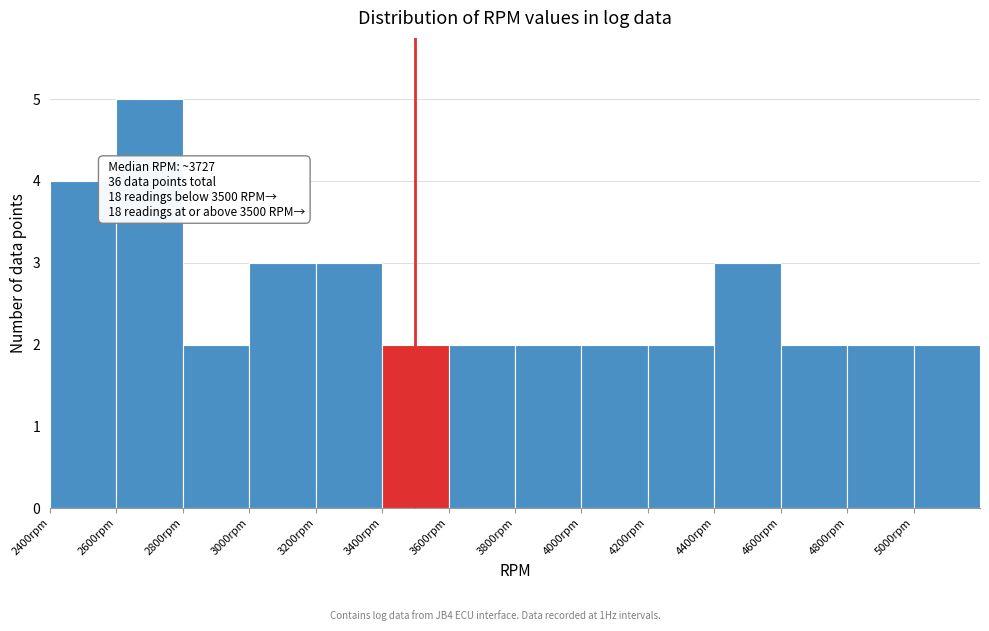

Over which range of the x-axis is the bar tallest?

2600 to 2800